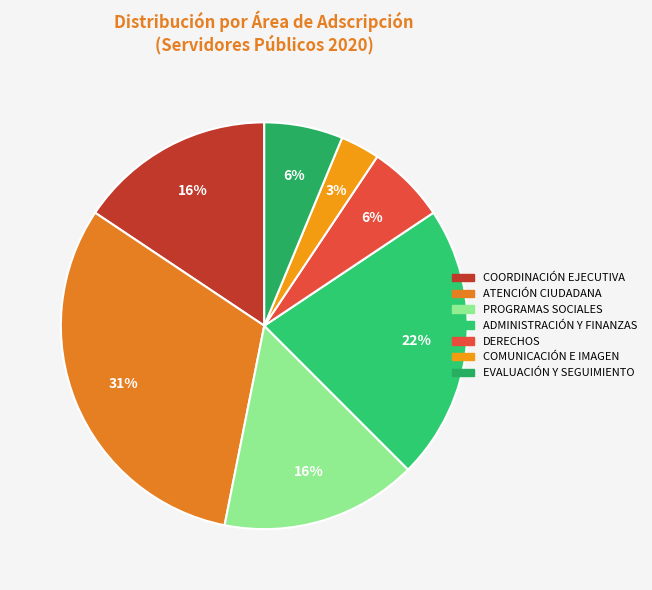

How many segments does this pie chart have?

7